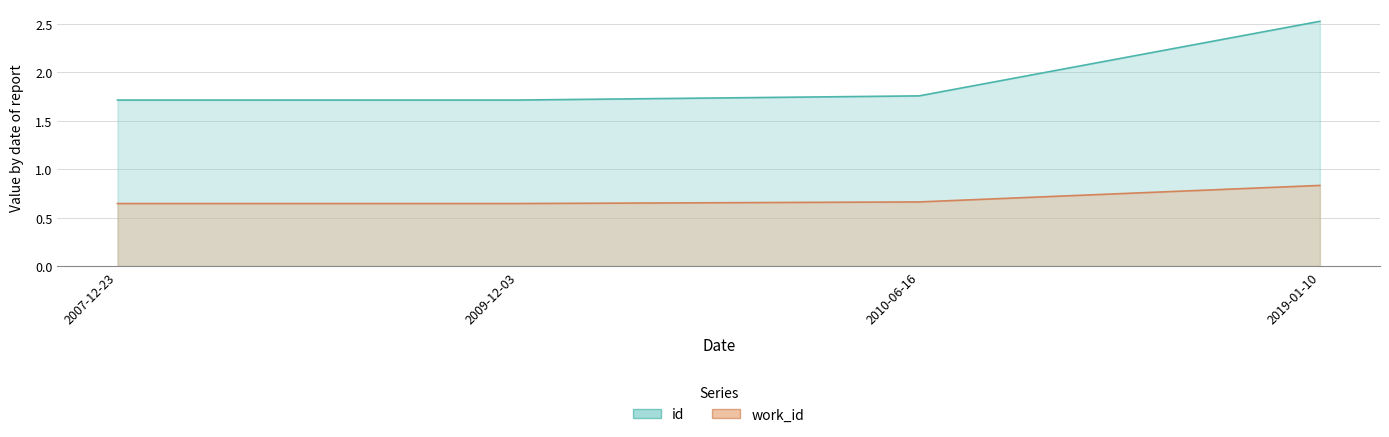

What is the greatest value displayed?

2.5